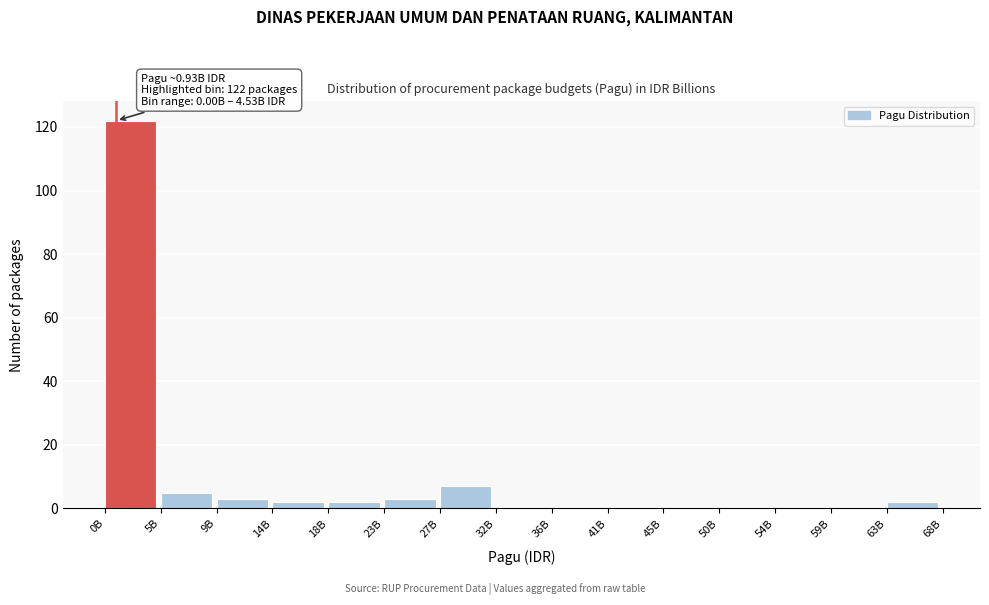

Reading left to right, what are all the values shown in this chart?

0B=122	5B=5	9B=3	14B=2	18B=2	23B=3	27B=7	32B=0	36B=0	41B=0	45B=0	50B=0	54B=0	59B=0	63B=2